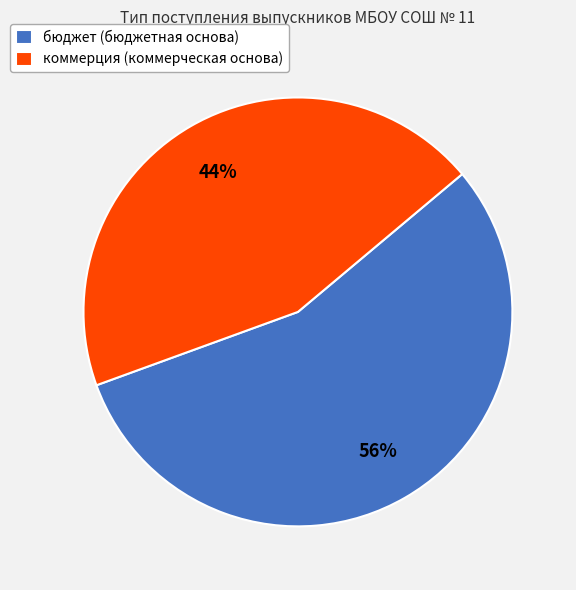

Is бюджет the majority of the pie?

Yes